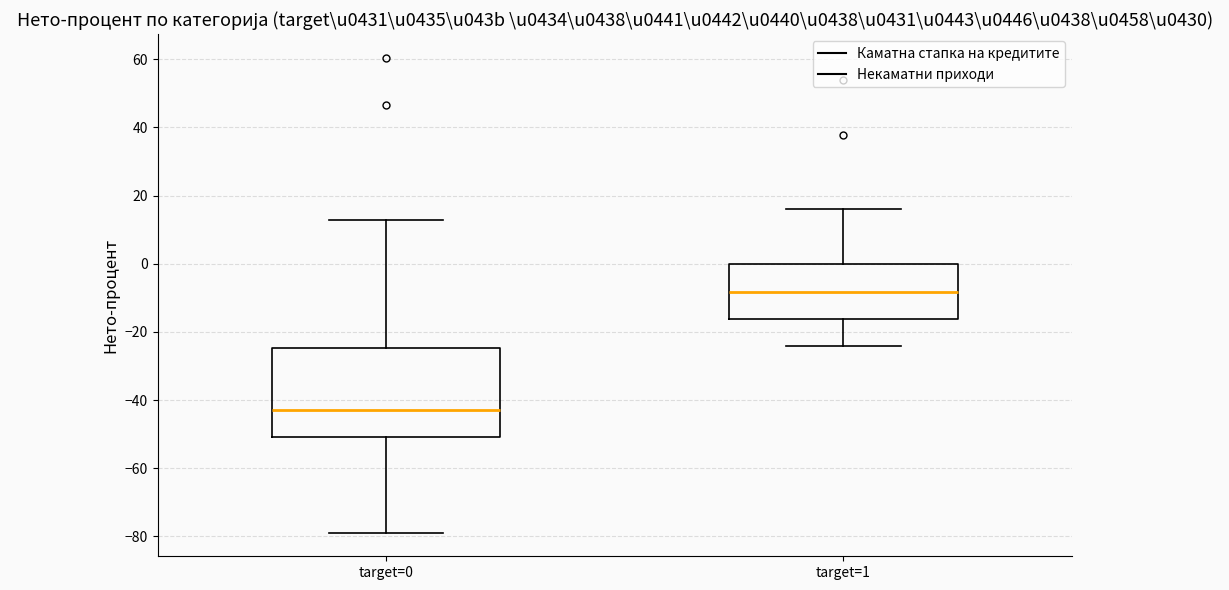

Which box is the tallest, from its lower edge to its upper edge?

target=0